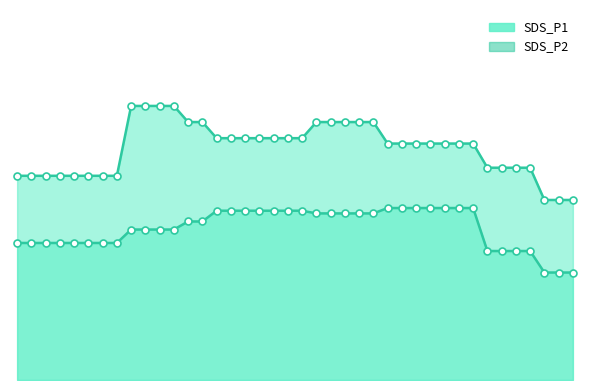

True or false: SDS_P1 and SDS_P2 cross at least once.

False